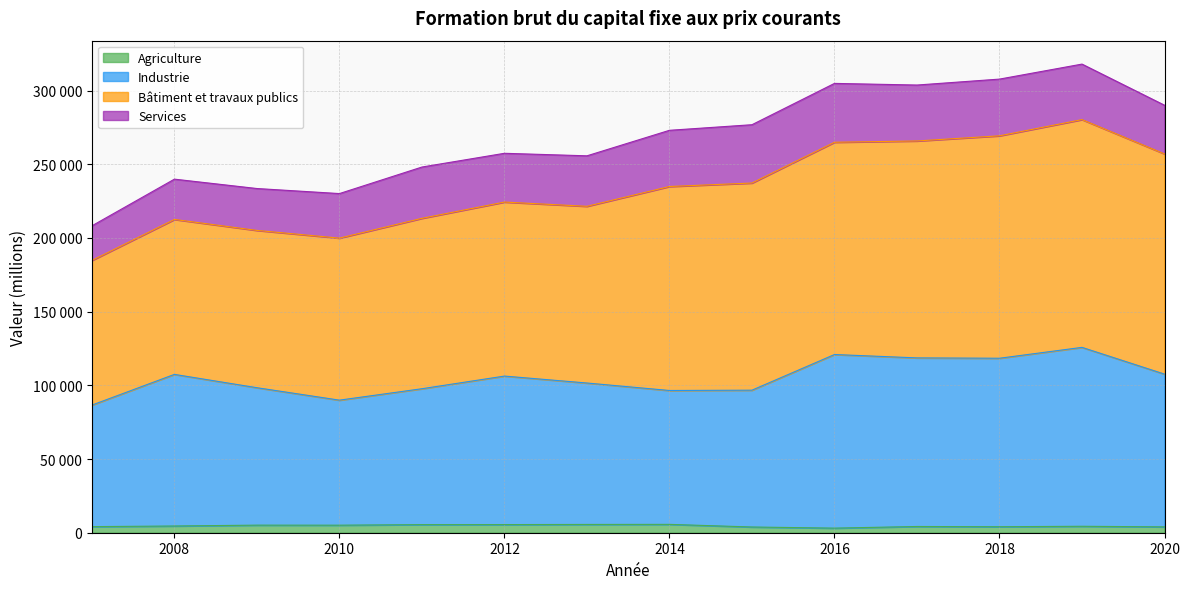

Does the chart have visible grid lines?

Yes